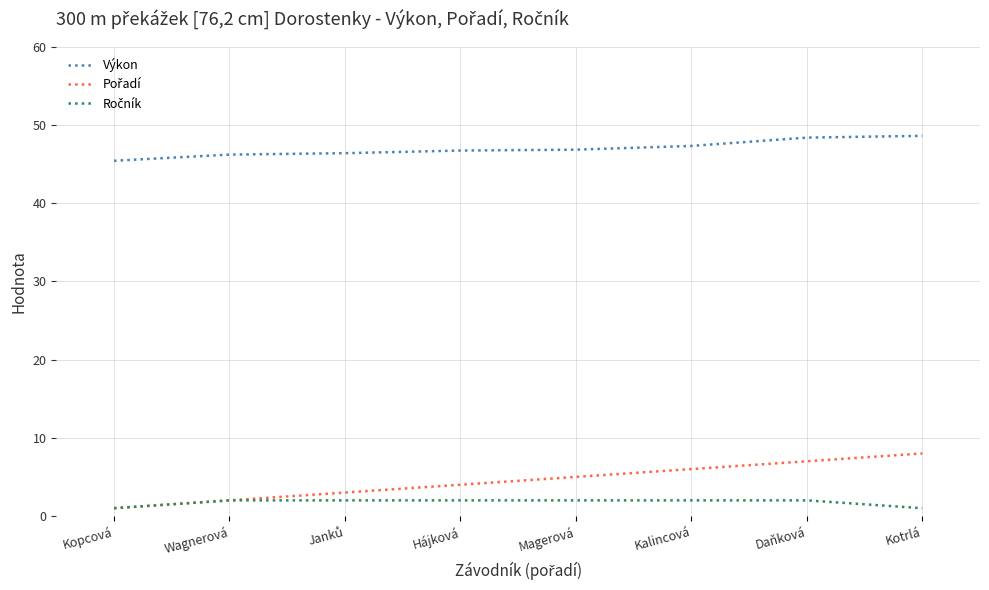

What position from the right is Magerová?

4